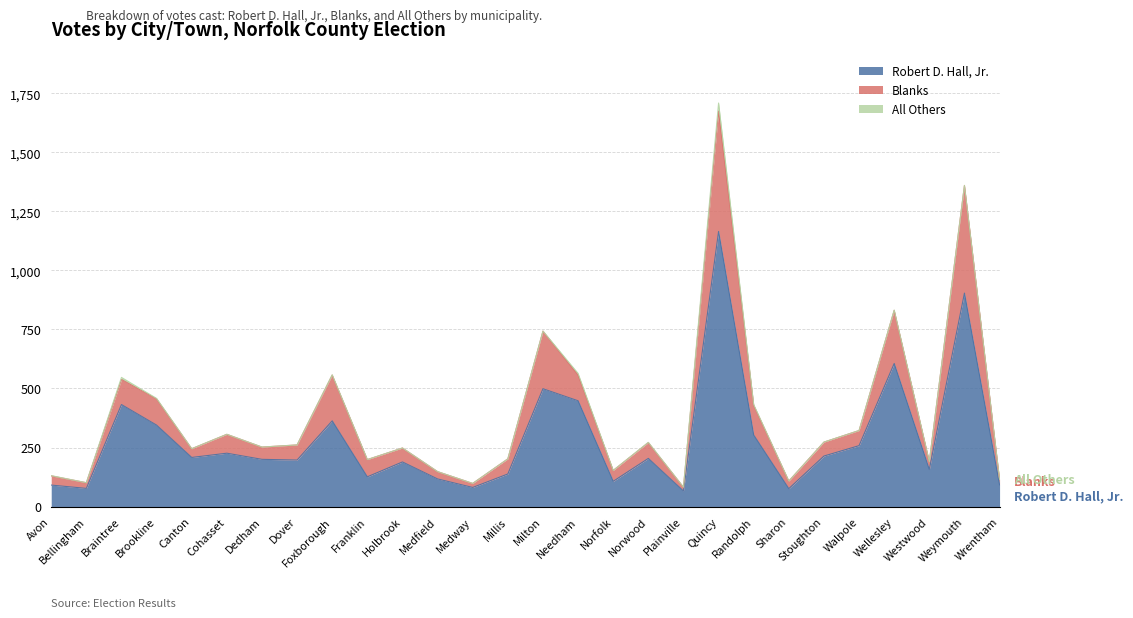

The value of Robert D. Hall, Jr. at Millis is 245. True or false?

False